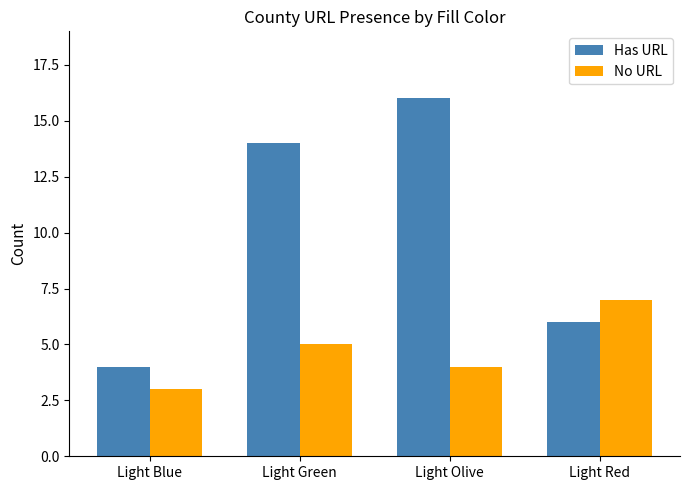

What is the value of the Has URL bar at the 4th from the left?

6